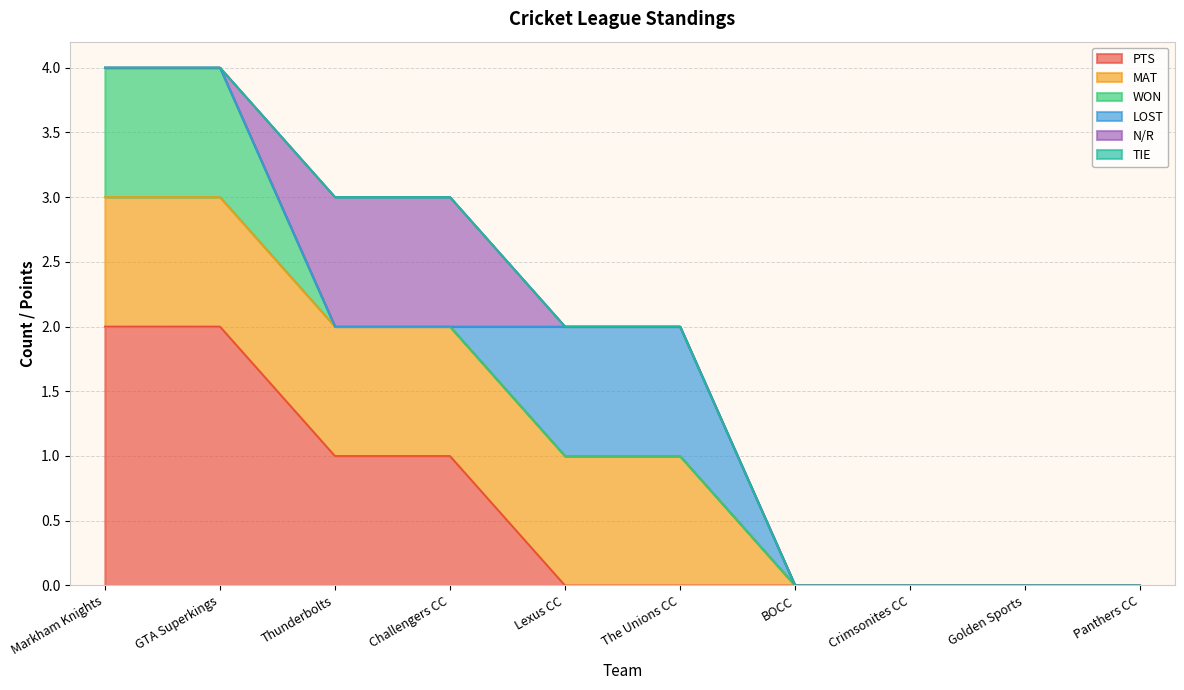

Is the value of N/R at Panthers CC greater than the value of MAT at Markham Knights?

No